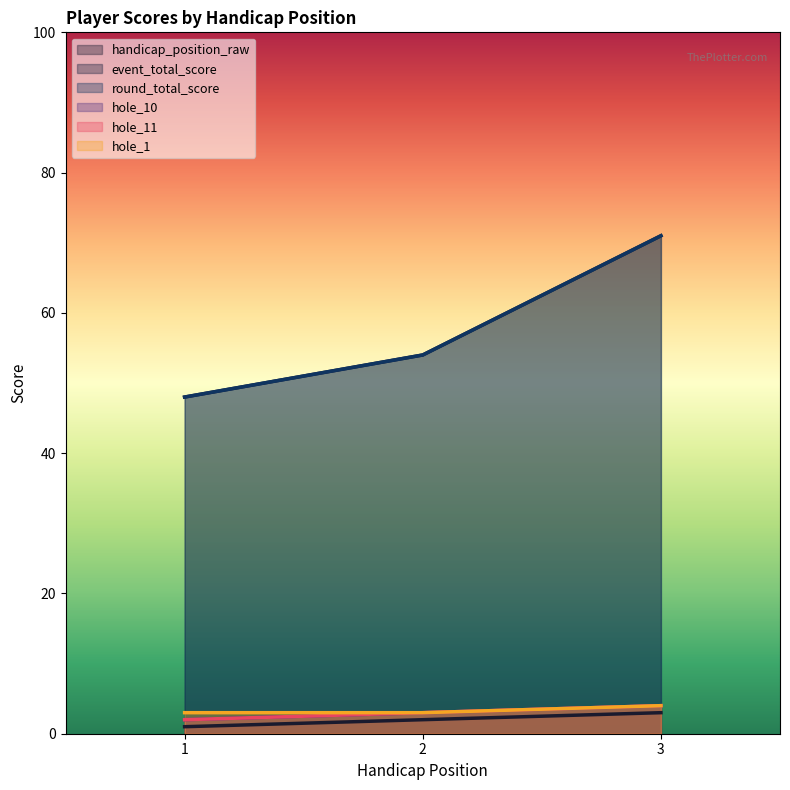

Which category has the lowest value in the hole_1 series?

1